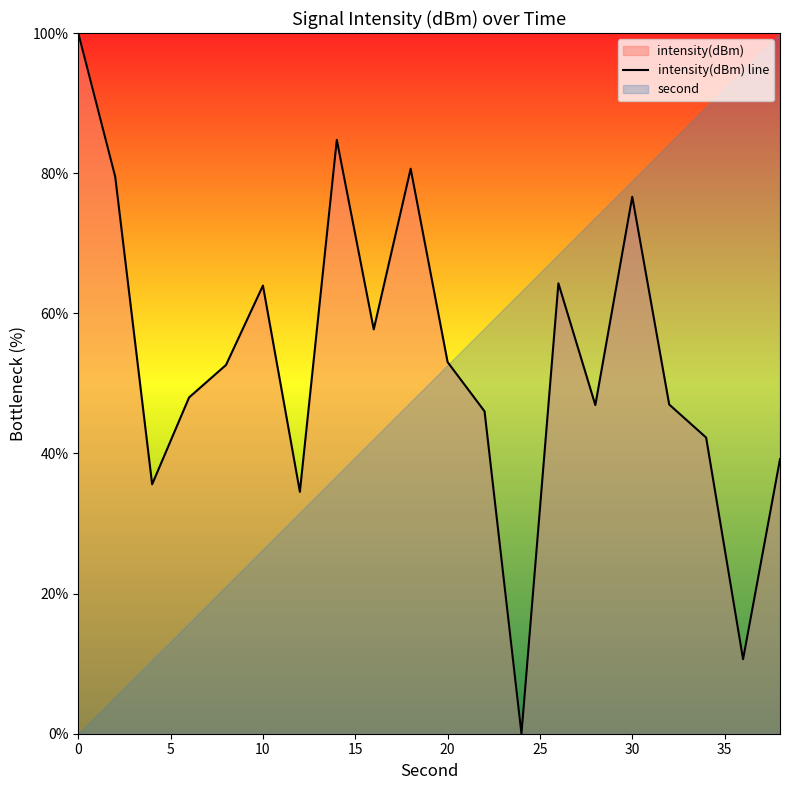

What is the maximum value shown in the chart?

100.0